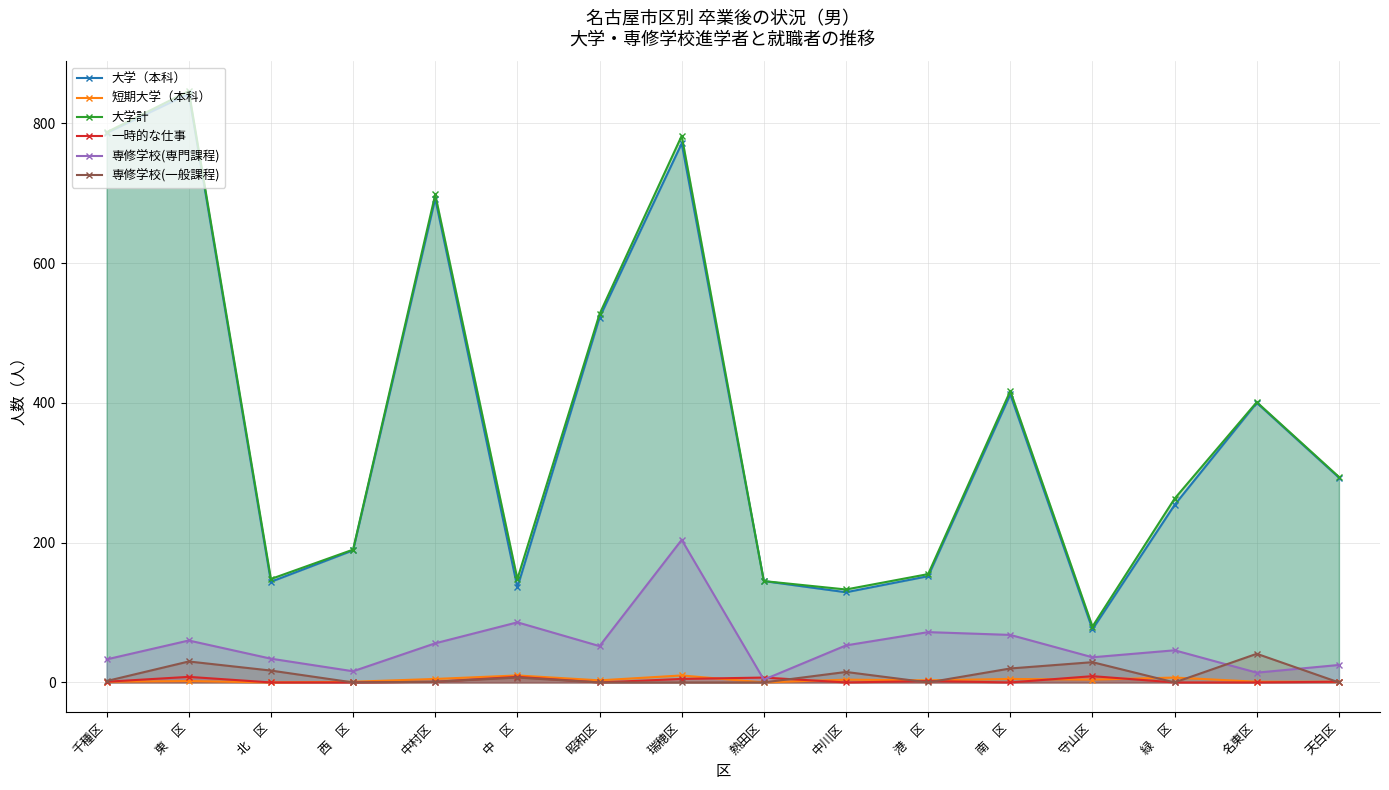

Which category has the highest value across all series?

東　区